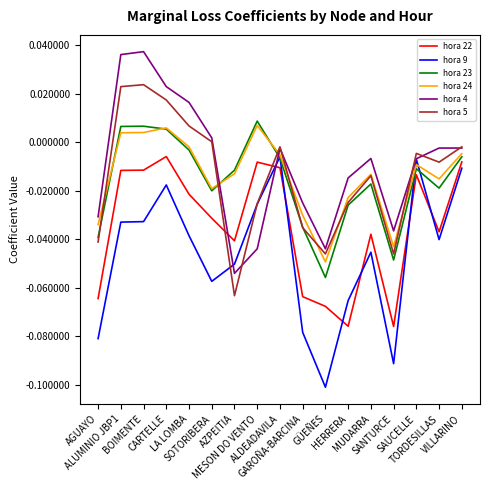

Reading right to left, extract all data points from this chart.

hora 22: VILLARINO=-0.0	TORDESILLAS=-0.0	SAUCELLE=-0.0	SANTURCE=-0.1	MUDARRA=-0.0	HERRERA=-0.1	GÜEÑES=-0.1	GAROÑA-BARCINA=-0.1	ALDEADAVILA=-0.0	MESON DO VENTO=-0.0	AZPEITIA=-0.0	SOTORIBERA=-0.0	LA LOMBA=-0.0	CARTELLE=-0.0	BOIMENTE=-0.0	ALUMINIO JBP1=-0.0	AGUAYO=-0.1
hora 9: VILLARINO=-0.0	TORDESILLAS=-0.0	SAUCELLE=-0.0	SANTURCE=-0.1	MUDARRA=-0.0	HERRERA=-0.1	GÜEÑES=-0.1	GAROÑA-BARCINA=-0.1	ALDEADAVILA=-0.0	MESON DO VENTO=-0.0	AZPEITIA=-0.1	SOTORIBERA=-0.1	LA LOMBA=-0.0	CARTELLE=-0.0	BOIMENTE=-0.0	ALUMINIO JBP1=-0.0	AGUAYO=-0.1
hora 23: VILLARINO=-0.0	TORDESILLAS=-0.0	SAUCELLE=-0.0	SANTURCE=-0.0	MUDARRA=-0.0	HERRERA=-0.0	GÜEÑES=-0.1	GAROÑA-BARCINA=-0.0	ALDEADAVILA=-0.0	MESON DO VENTO=0.0	AZPEITIA=-0.0	SOTORIBERA=-0.0	LA LOMBA=-0.0	CARTELLE=0.0	BOIMENTE=0.0	ALUMINIO JBP1=0.0	AGUAYO=-0.0
hora 24: VILLARINO=-0.0	TORDESILLAS=-0.0	SAUCELLE=-0.0	SANTURCE=-0.0	MUDARRA=-0.0	HERRERA=-0.0	GÜEÑES=-0.0	GAROÑA-BARCINA=-0.0	ALDEADAVILA=-0.0	MESON DO VENTO=0.0	AZPEITIA=-0.0	SOTORIBERA=-0.0	LA LOMBA=-0.0	CARTELLE=0.0	BOIMENTE=0.0	ALUMINIO JBP1=0.0	AGUAYO=-0.0
hora 4: VILLARINO=-0.0	TORDESILLAS=-0.0	SAUCELLE=-0.0	SANTURCE=-0.0	MUDARRA=-0.0	HERRERA=-0.0	GÜEÑES=-0.0	GAROÑA-BARCINA=-0.0	ALDEADAVILA=-0.0	MESON DO VENTO=-0.0	AZPEITIA=-0.1	SOTORIBERA=0.0	LA LOMBA=0.0	CARTELLE=0.0	BOIMENTE=0.0	ALUMINIO JBP1=0.0	AGUAYO=-0.0
hora 5: VILLARINO=-0.0	TORDESILLAS=-0.0	SAUCELLE=-0.0	SANTURCE=-0.0	MUDARRA=-0.0	HERRERA=-0.0	GÜEÑES=-0.0	GAROÑA-BARCINA=-0.0	ALDEADAVILA=-0.0	MESON DO VENTO=-0.0	AZPEITIA=-0.1	SOTORIBERA=0.0	LA LOMBA=0.0	CARTELLE=0.0	BOIMENTE=0.0	ALUMINIO JBP1=0.0	AGUAYO=-0.0